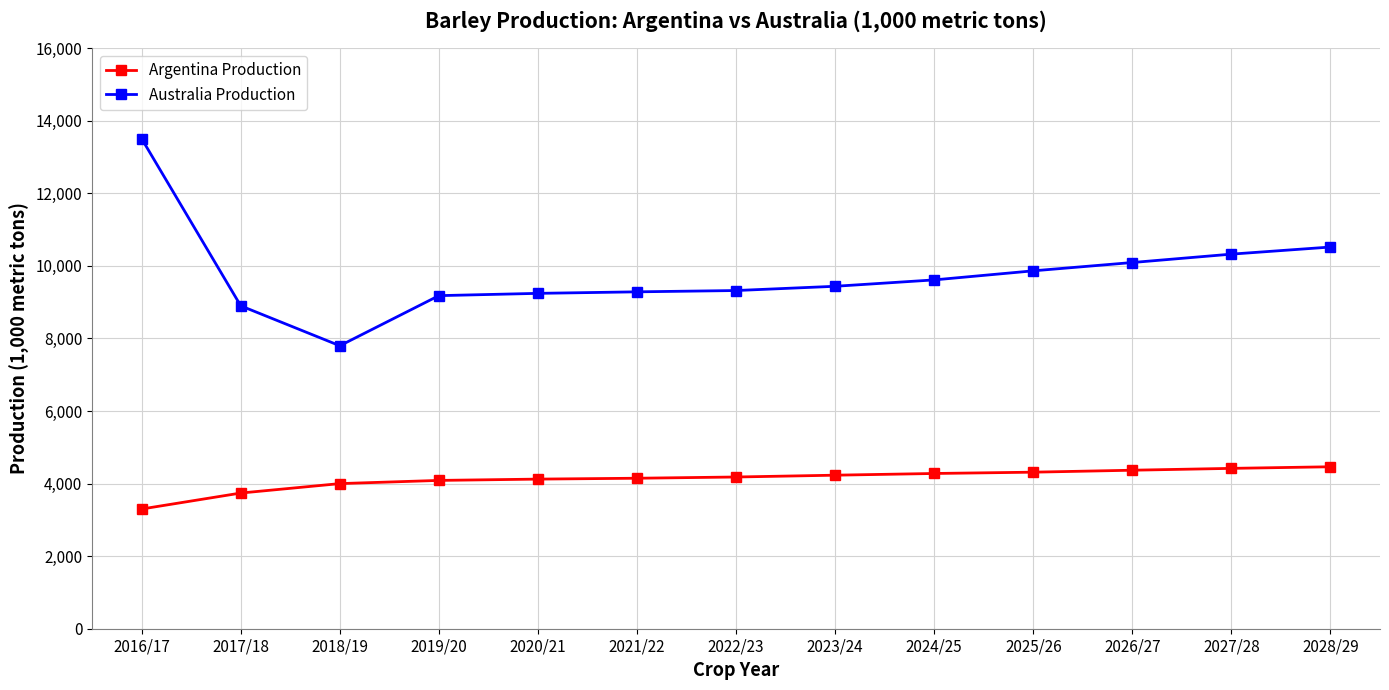

What is the average value of the Argentina Production series?

4128